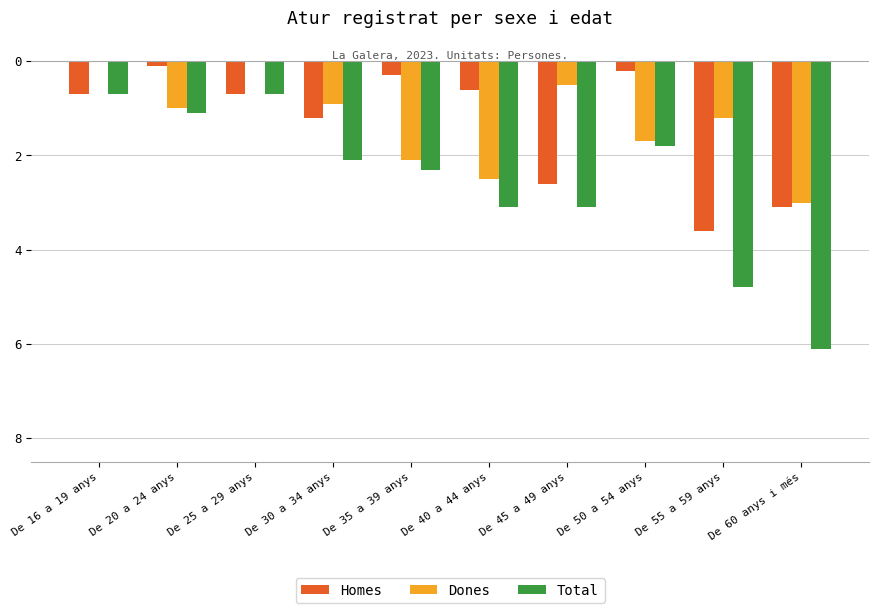

What are all the series names shown in the legend?

Homes, Dones, Total